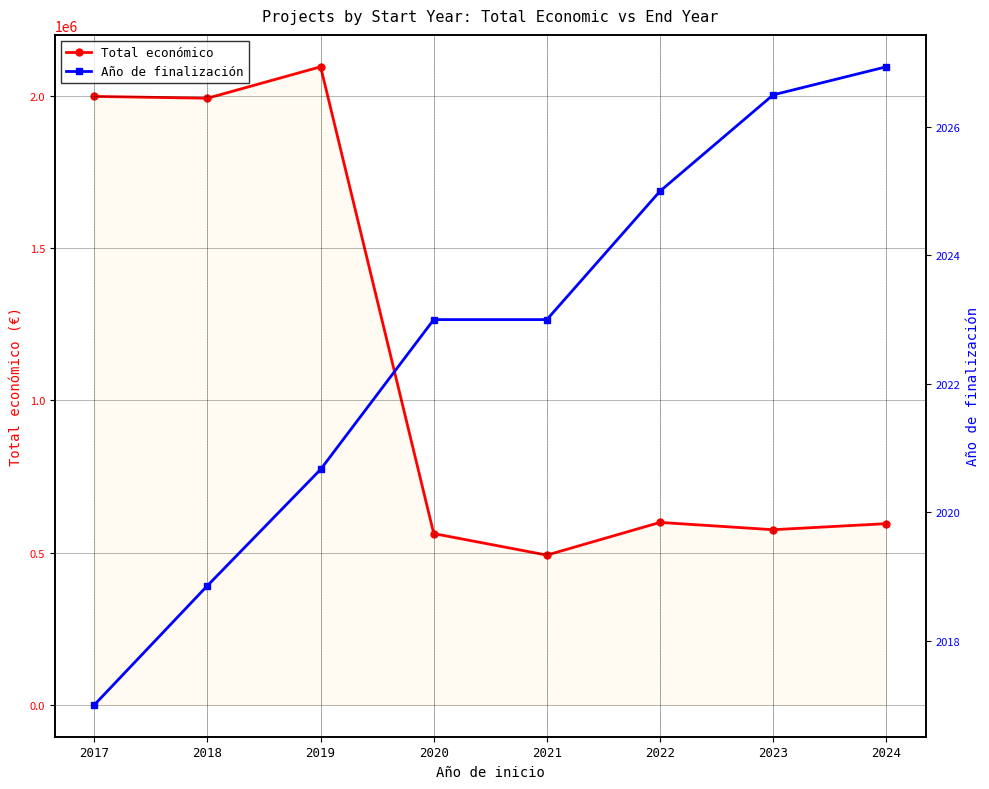

Where does the Total económico series first go above 599022?

2017